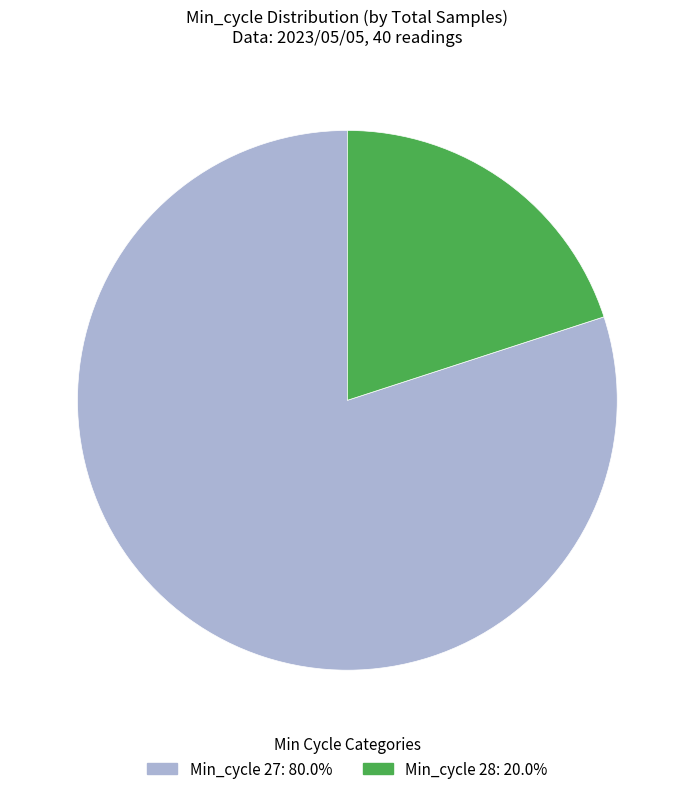

Is there a majority slice in this chart?

Yes